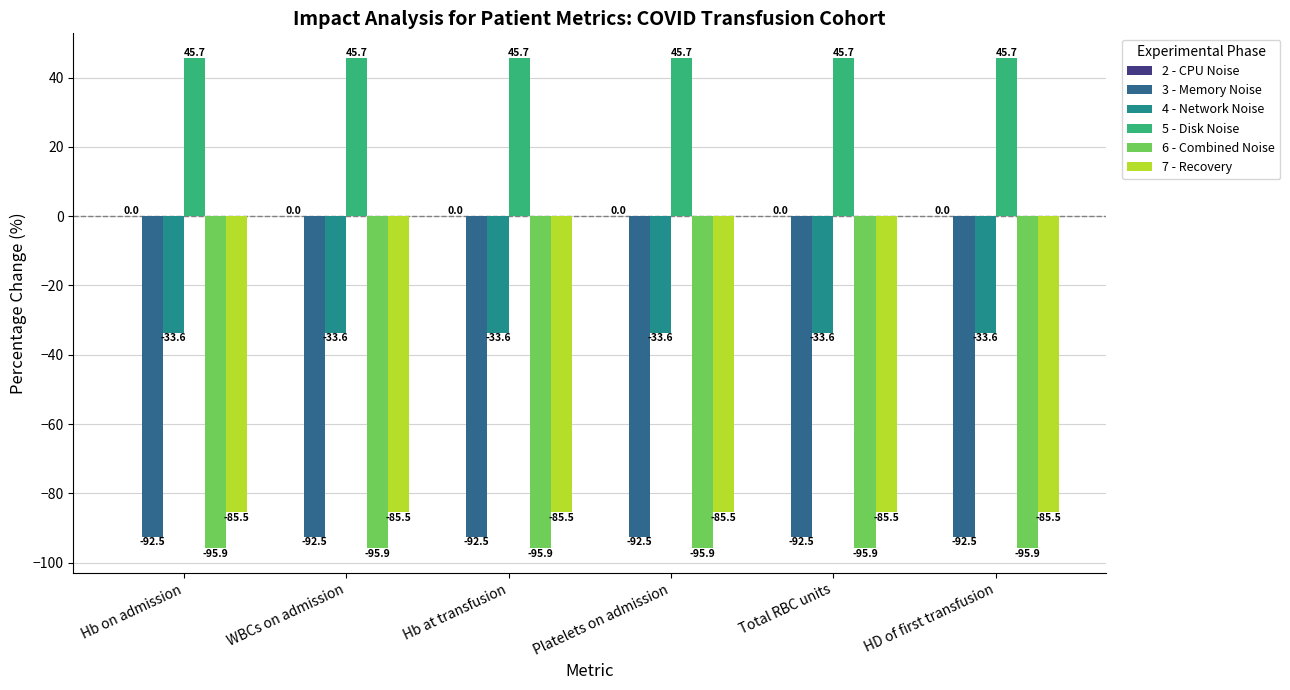

How many data points does each series have?

6